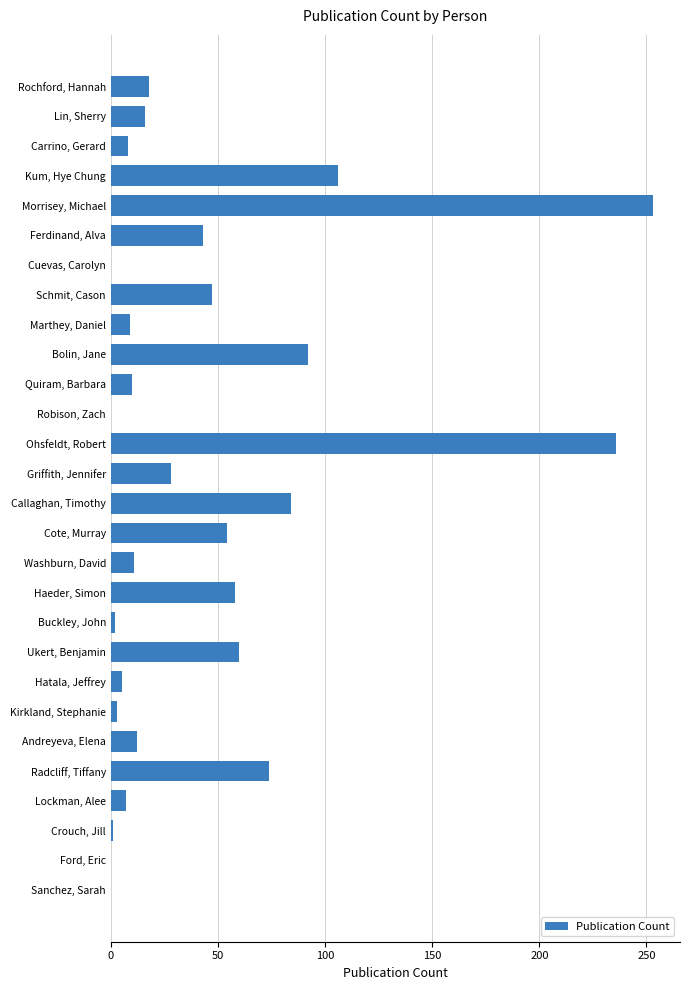

True or false: the data shows 92 at Bolin, Jane.

True